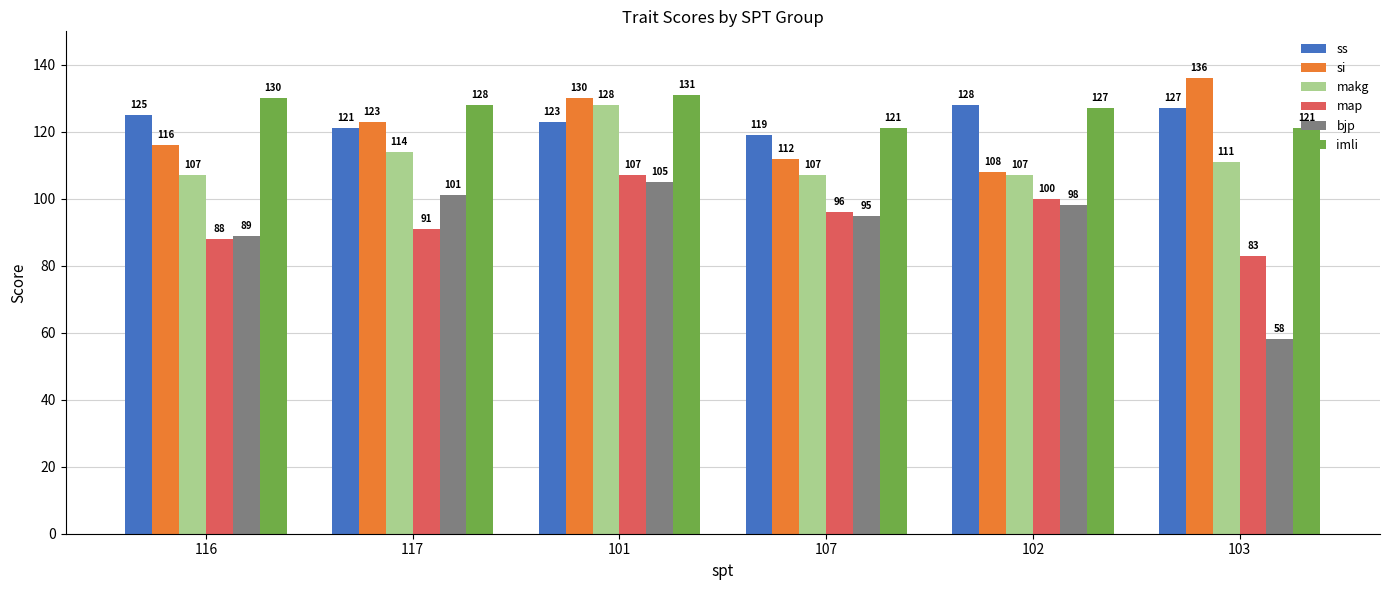

What is the approximate value of bjp at 117, to the nearest 5?

100